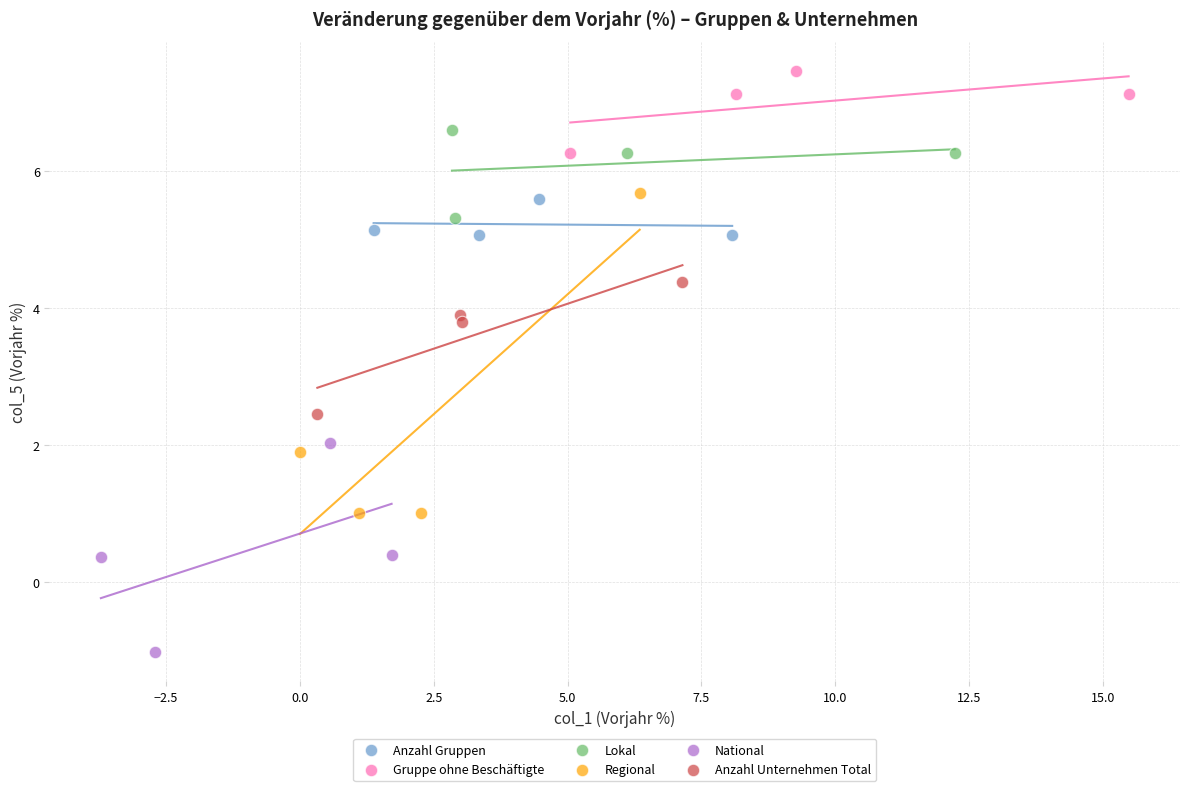

Which series contains the lowest Y value?

National